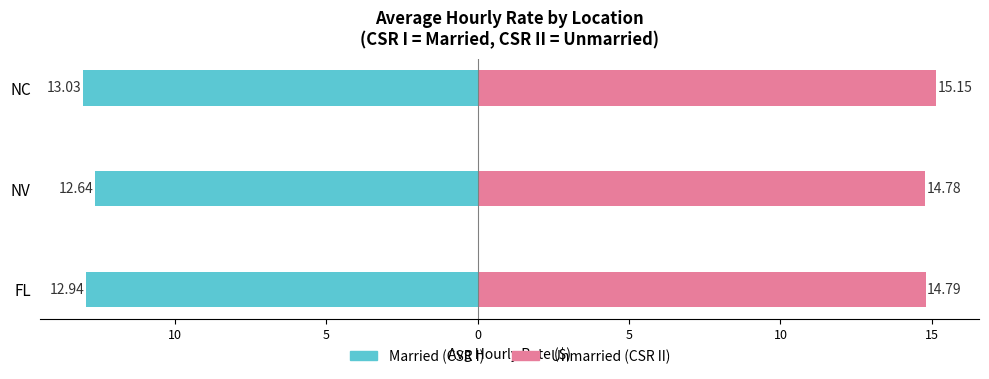

Which series has the largest range (max minus min)?

Married